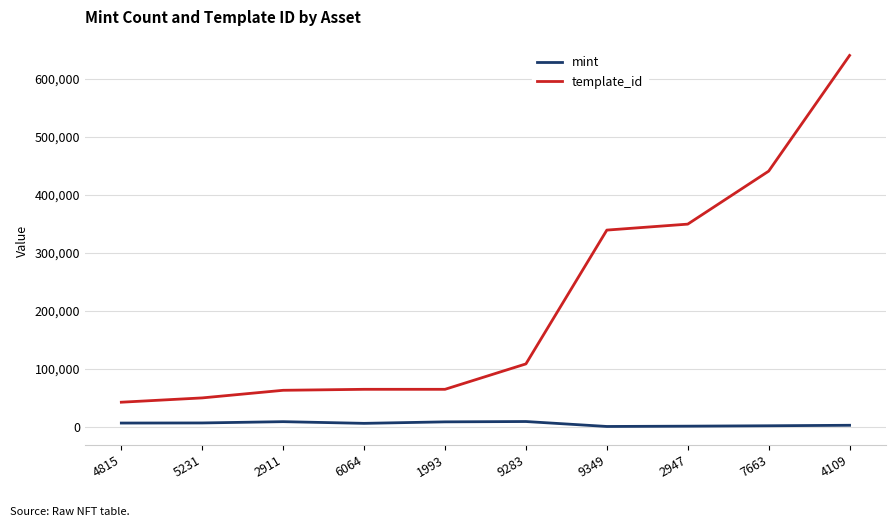

What is the maximum value shown in the chart?

640424